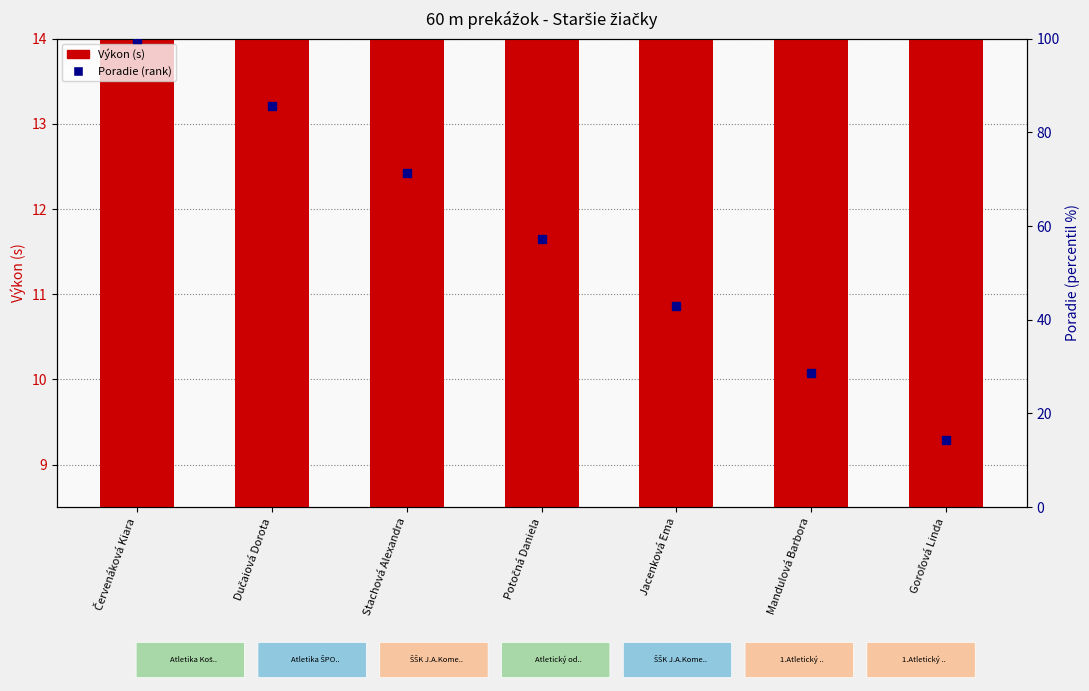

Is the value of Výkon (s) at Jacenková Ema greater than the value of Poradie (rank %) at Potočná Daniela?

No